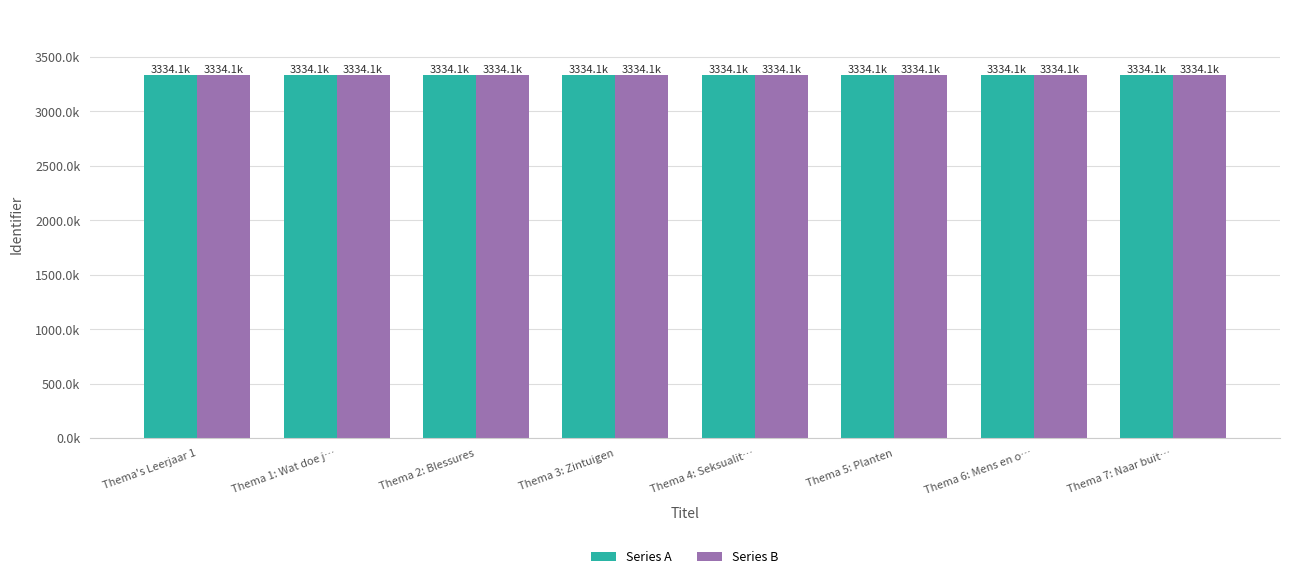

Are the bars grouped side by side (vs. stacked)?

Yes